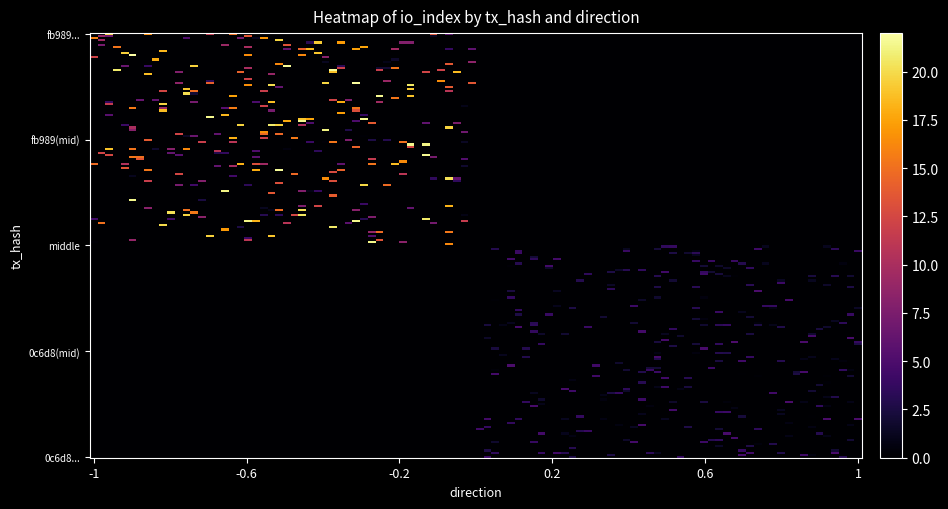

What is the maximum value shown in the chart?

22